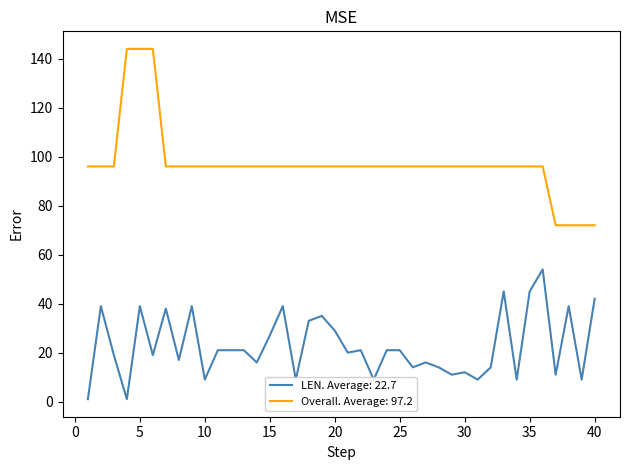

Which series has the largest range (max minus min)?

Overall. Average: 97.2